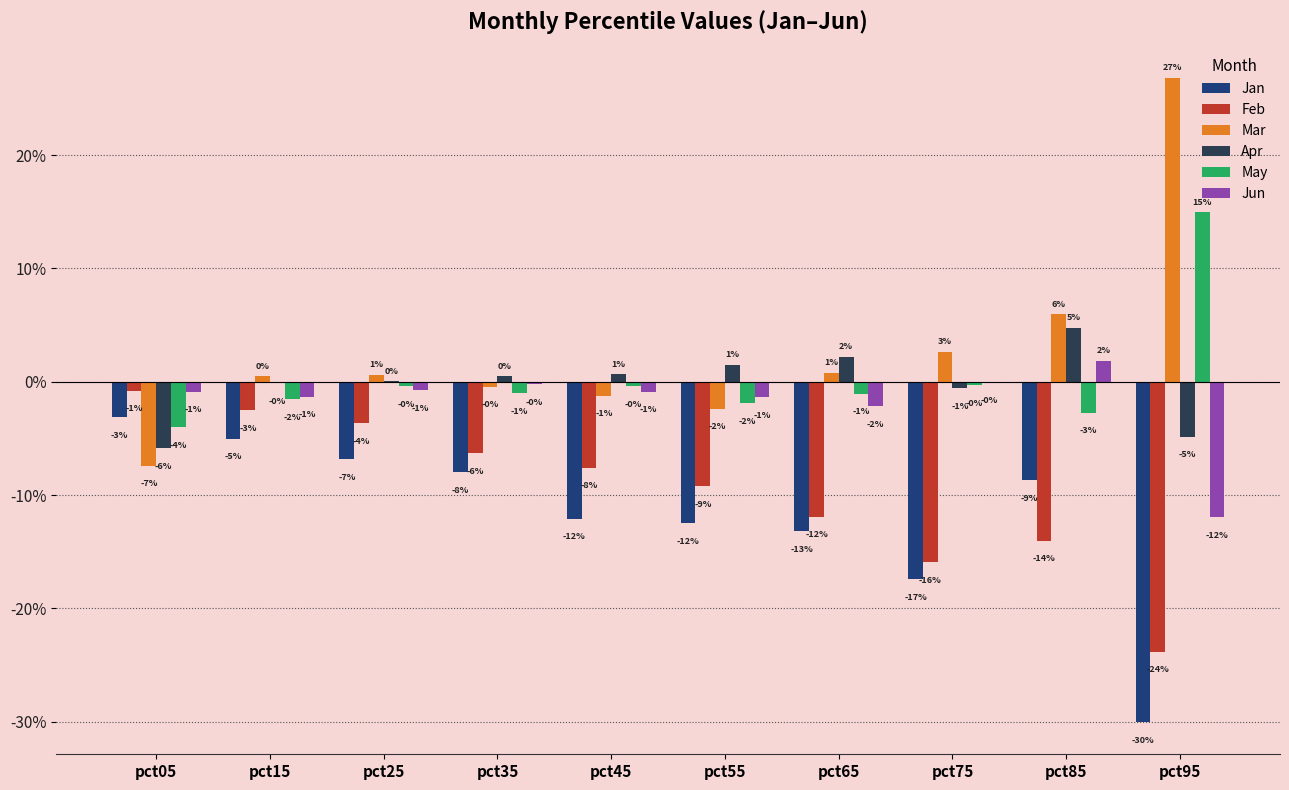

Which series has the largest range (max minus min)?

Mar